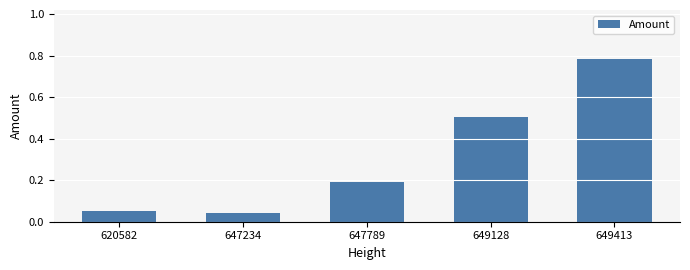

True or false: the data shows 0.1 at 647789.

False